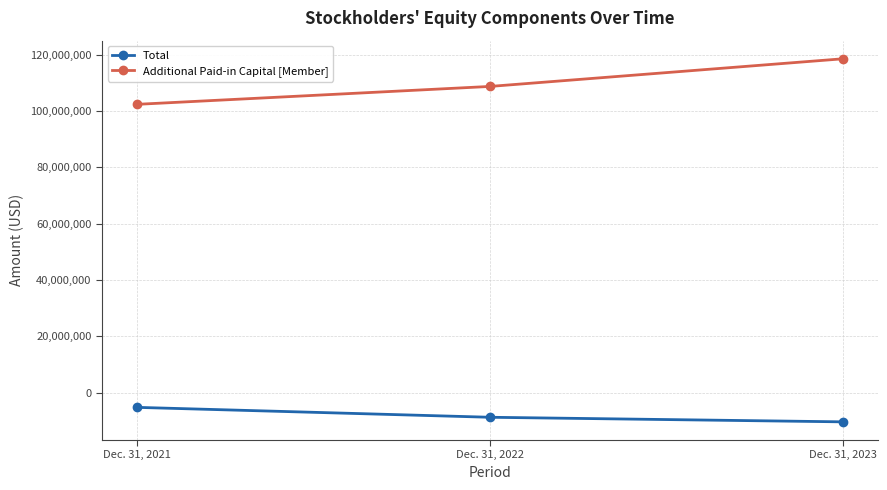

Which series has the widest spread of values?

Additional Paid-in Capital [Member]